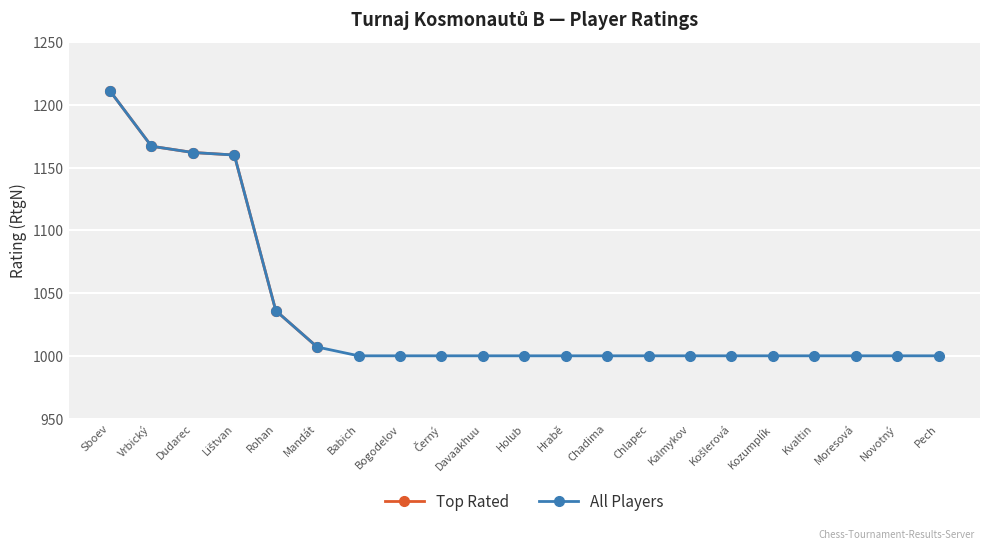

True or false: All Players has a value of 1678 at Davaakhuu.

False